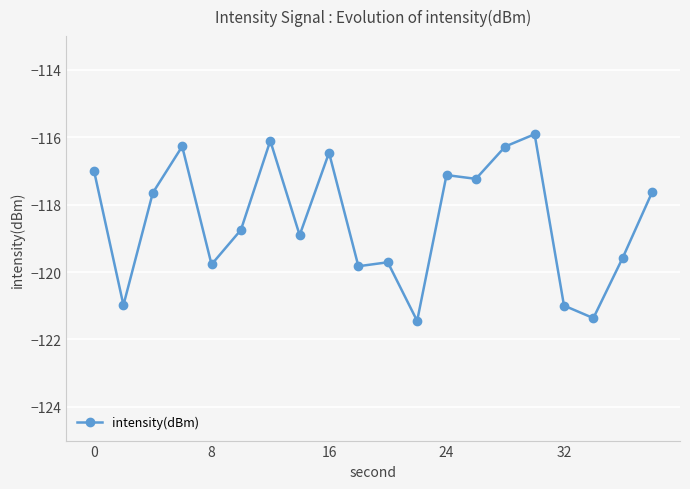

What is the value of the 2nd point from the left?

-121.0